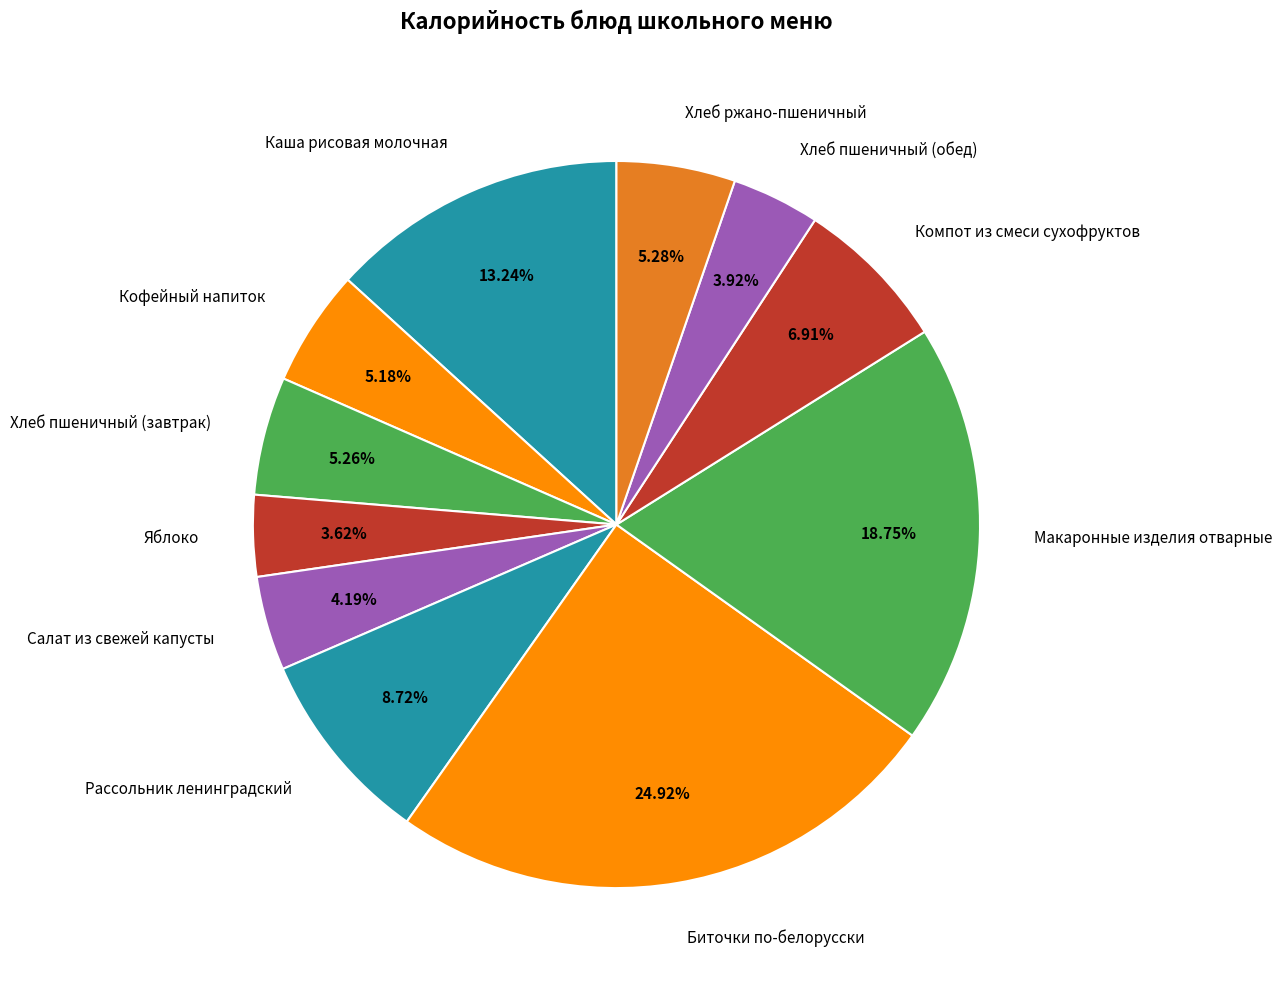

Which slice is the largest?

Биточки по-белорусски